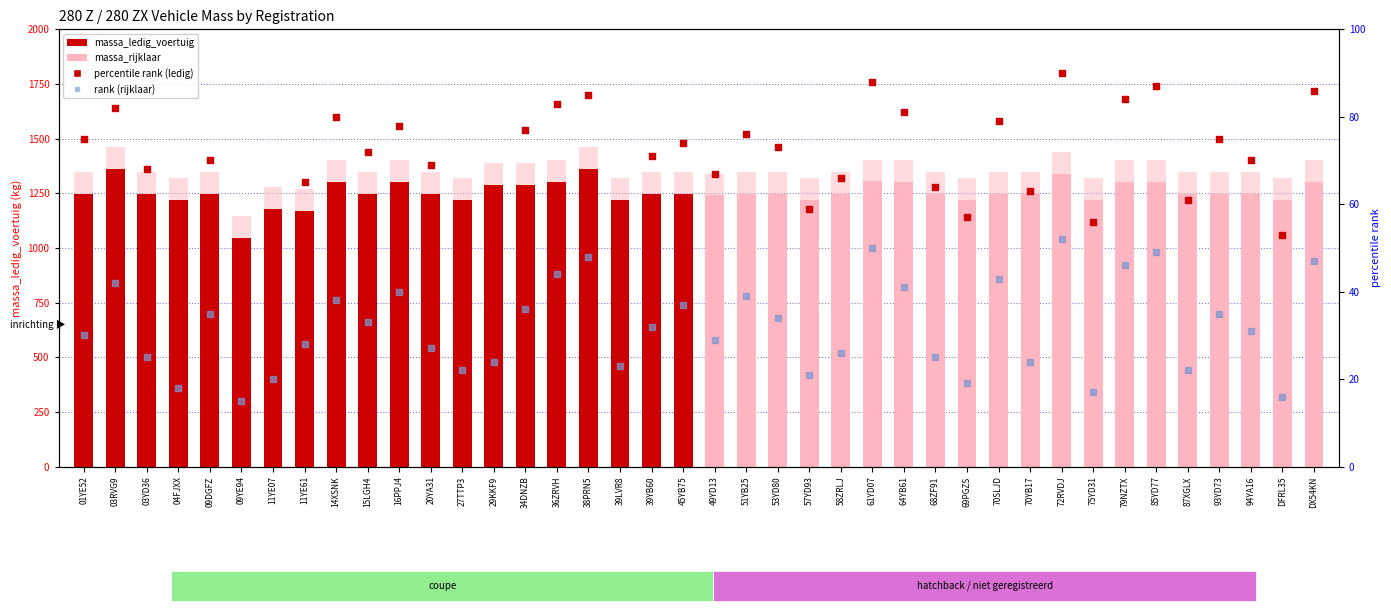

Which series reaches the minimum Y coordinate?

rank (rijklaar)